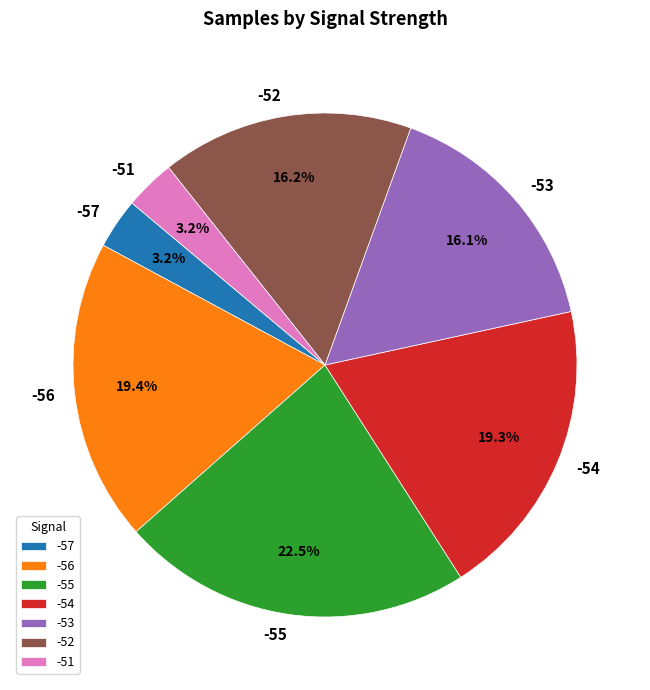

To the nearest percent, what portion does -56 represent?

19%